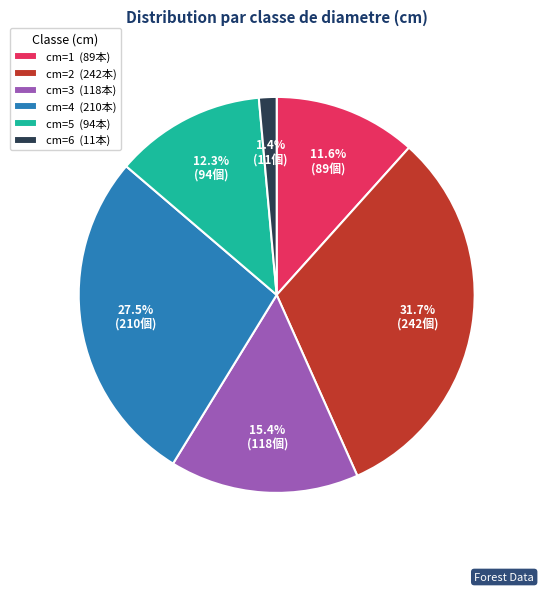

Which has a higher value, cm=5 (94本) or cm=3 (118本)?

cm=3 (118本)